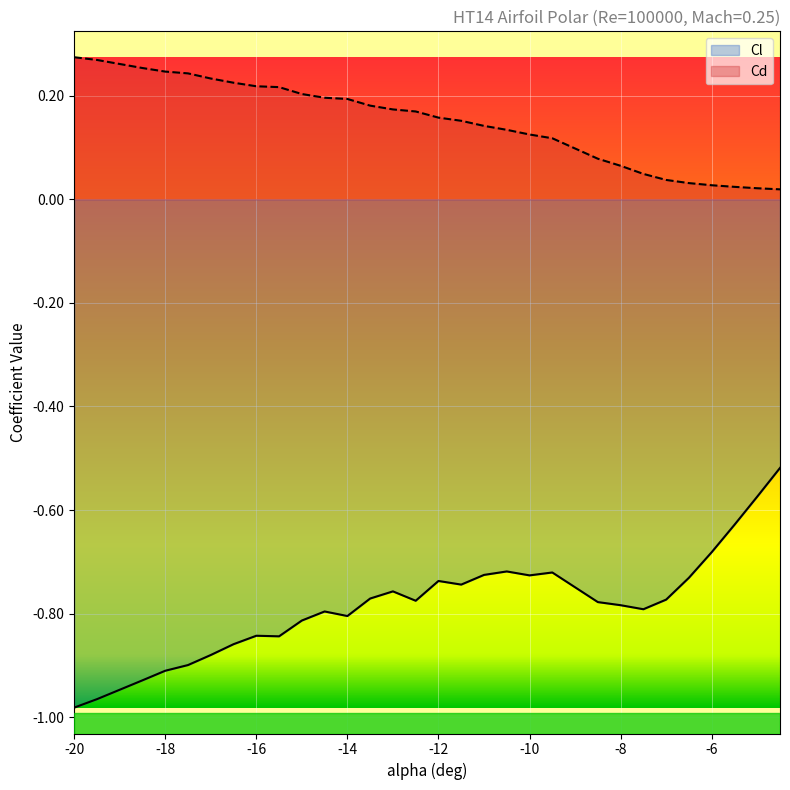

What is the average value of the Cl series?

-0.8